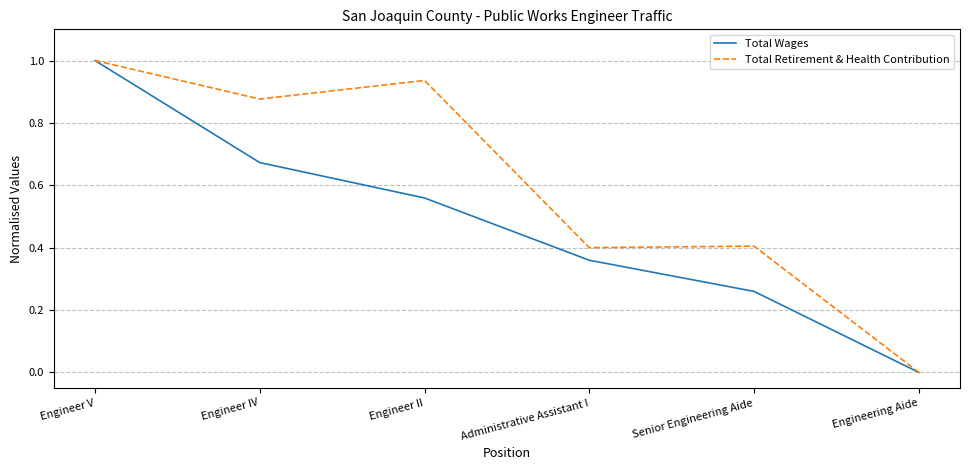

Is this an area chart (filled region under the line)?

No